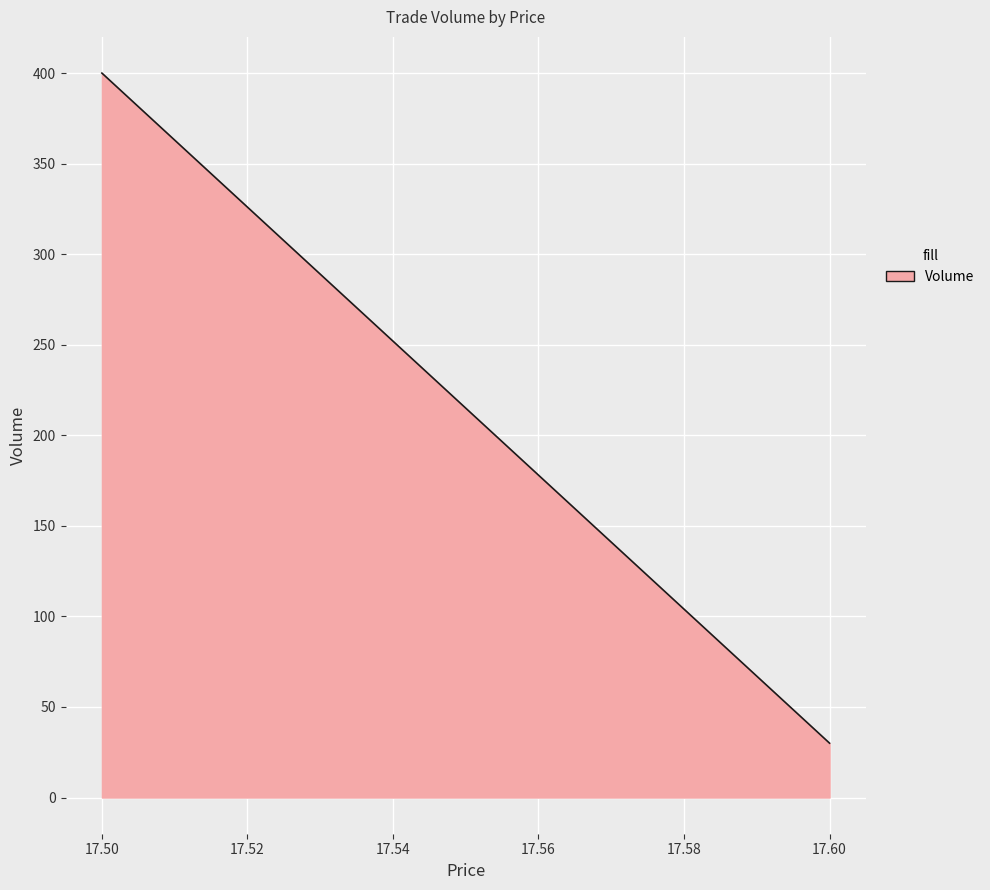

What is the maximum value shown in the chart?

400.0